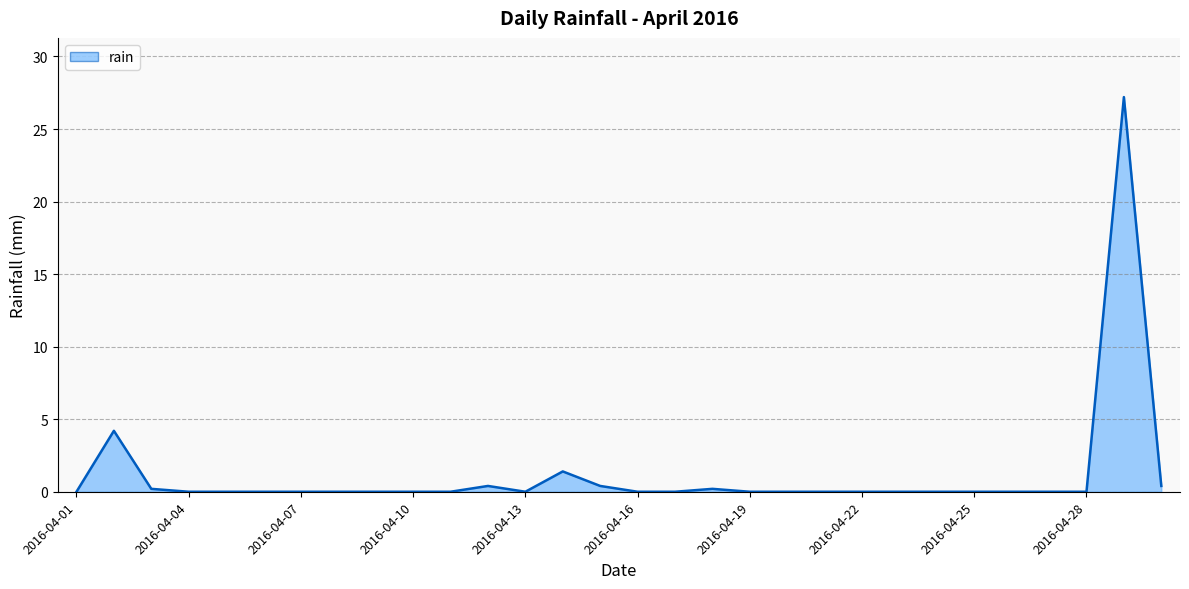

What is the maximum value shown in the chart?

27.2